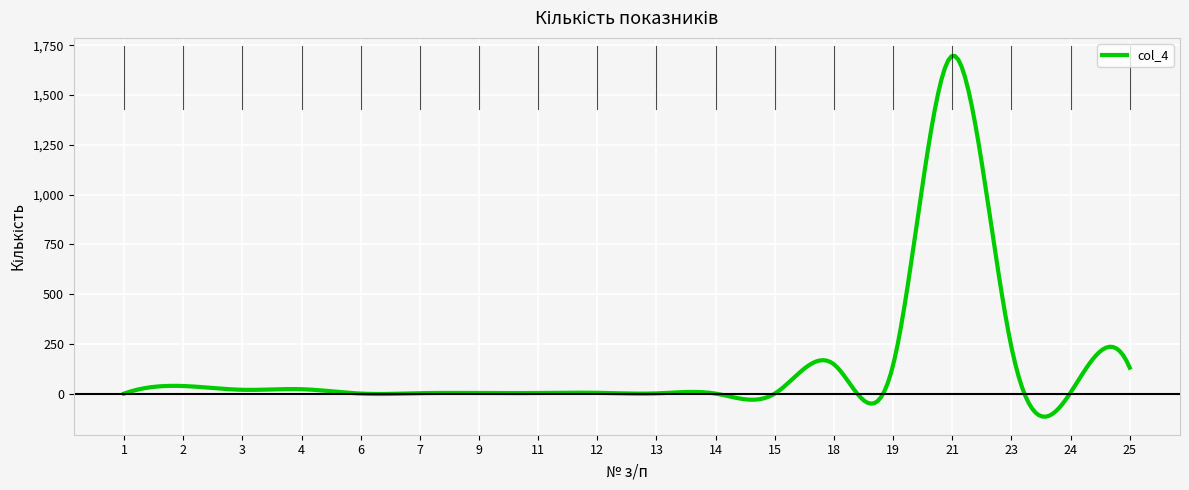

What is the difference between the maximum and minimum values?

1811.4